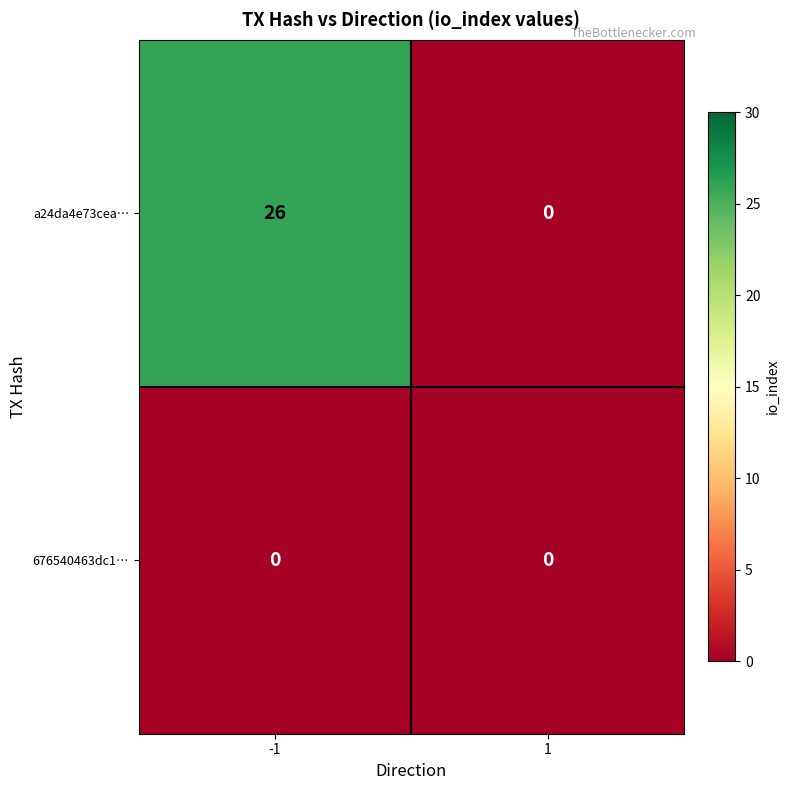

Rank the series by their average value, from lowest to highest.

676540463dc1…, a24da4e73cea…